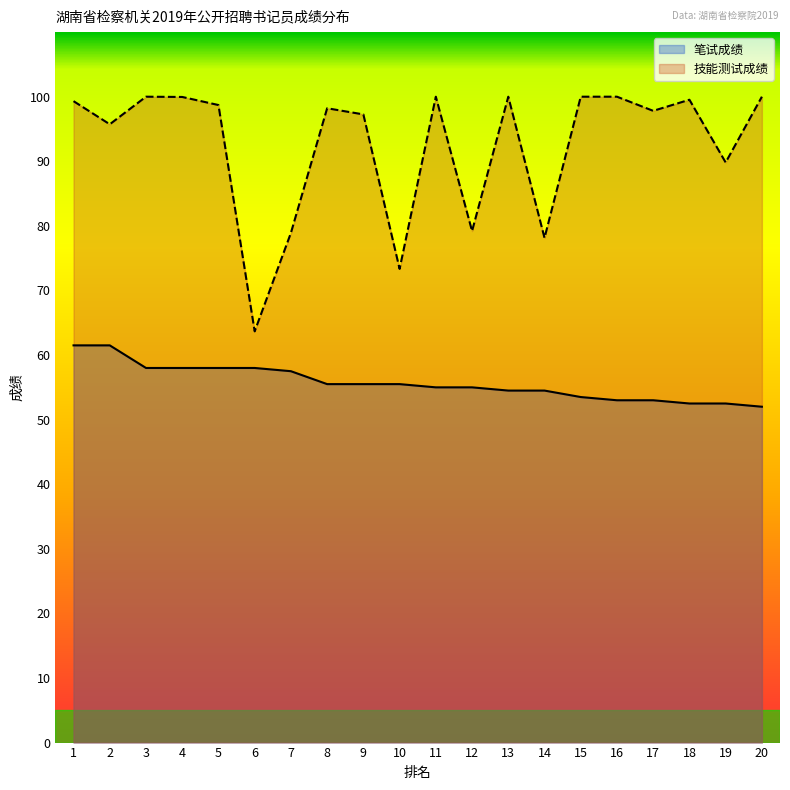

List the labels in order of 笔试成绩 value, smallest first.

20, 18, 19, 16, 17, 15, 13, 14, 11, 12, 8, 9, 10, 7, 3, 4, 5, 6, 1, 2